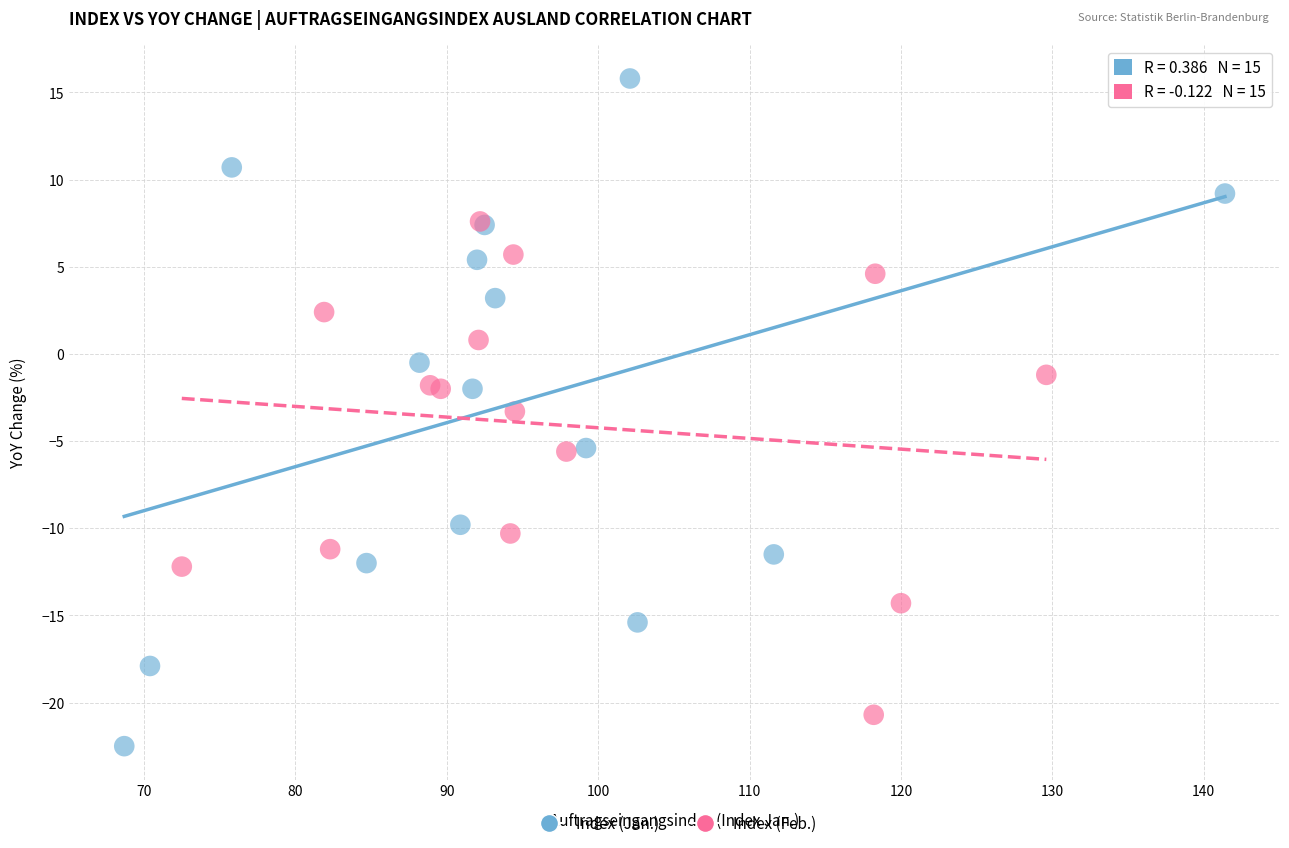

Which series reaches the minimum Y coordinate?

Index (Jan.)